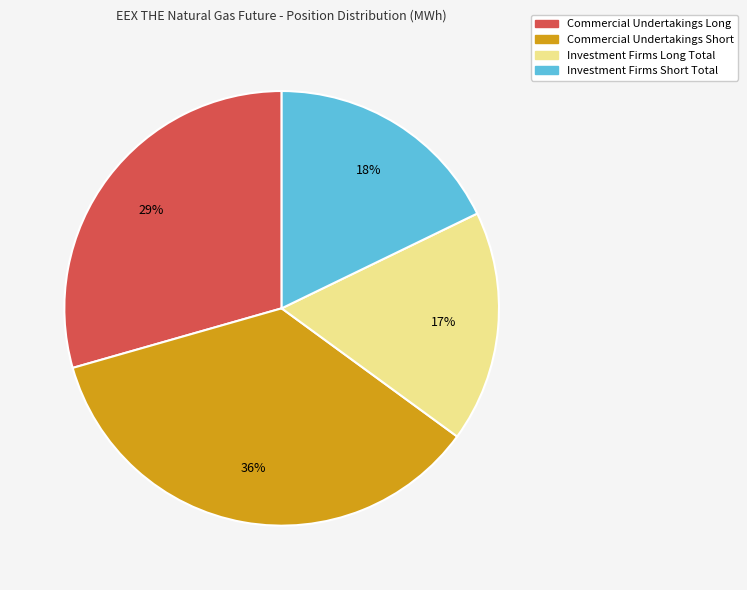

The Commercial Undertakings Short slice represents 36% of the pie. True or false?

True